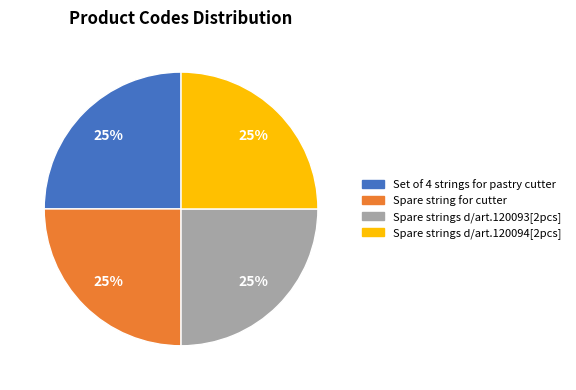

To the nearest percent, what portion does Spare strings d/art.120093[2pcs] represent?

25%